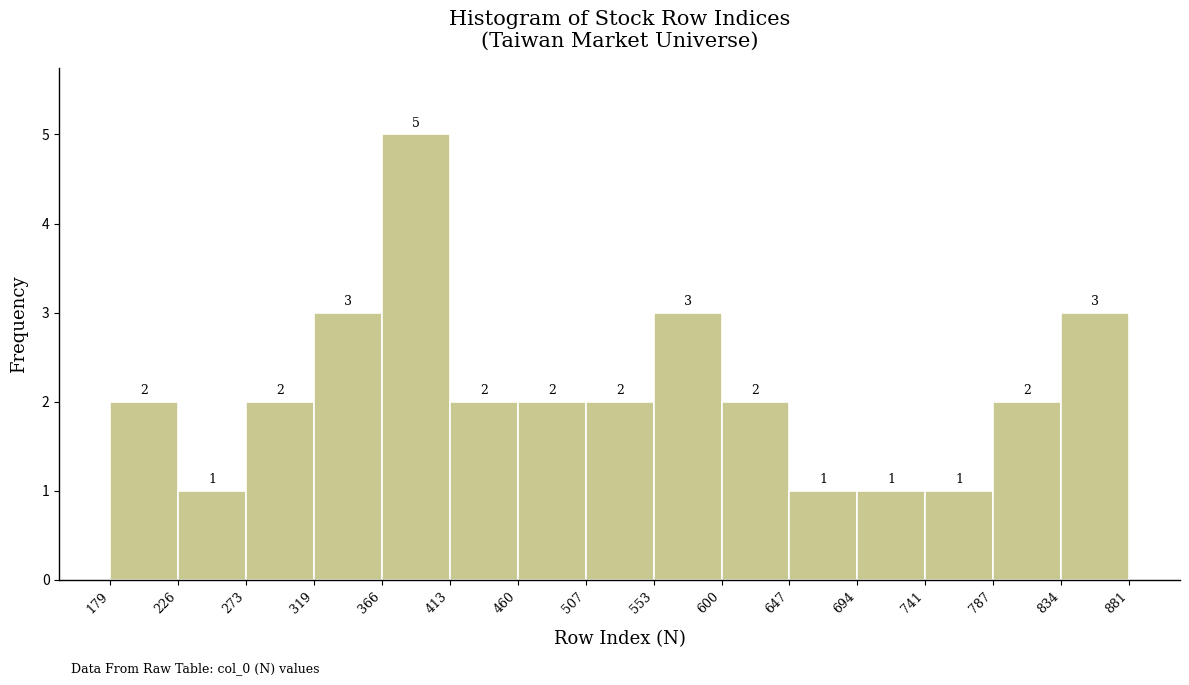

Reading left to right, list every bar in this chart as the range it spans on the x-axis followed by its height.

179 to 226: 2
226 to 273: 1
273 to 319: 2
319 to 366: 3
366 to 413: 5
413 to 460: 2
460 to 507: 2
507 to 553: 2
553 to 600: 3
600 to 647: 2
647 to 694: 1
694 to 741: 1
741 to 787: 1
787 to 834: 2
834 to 881: 3